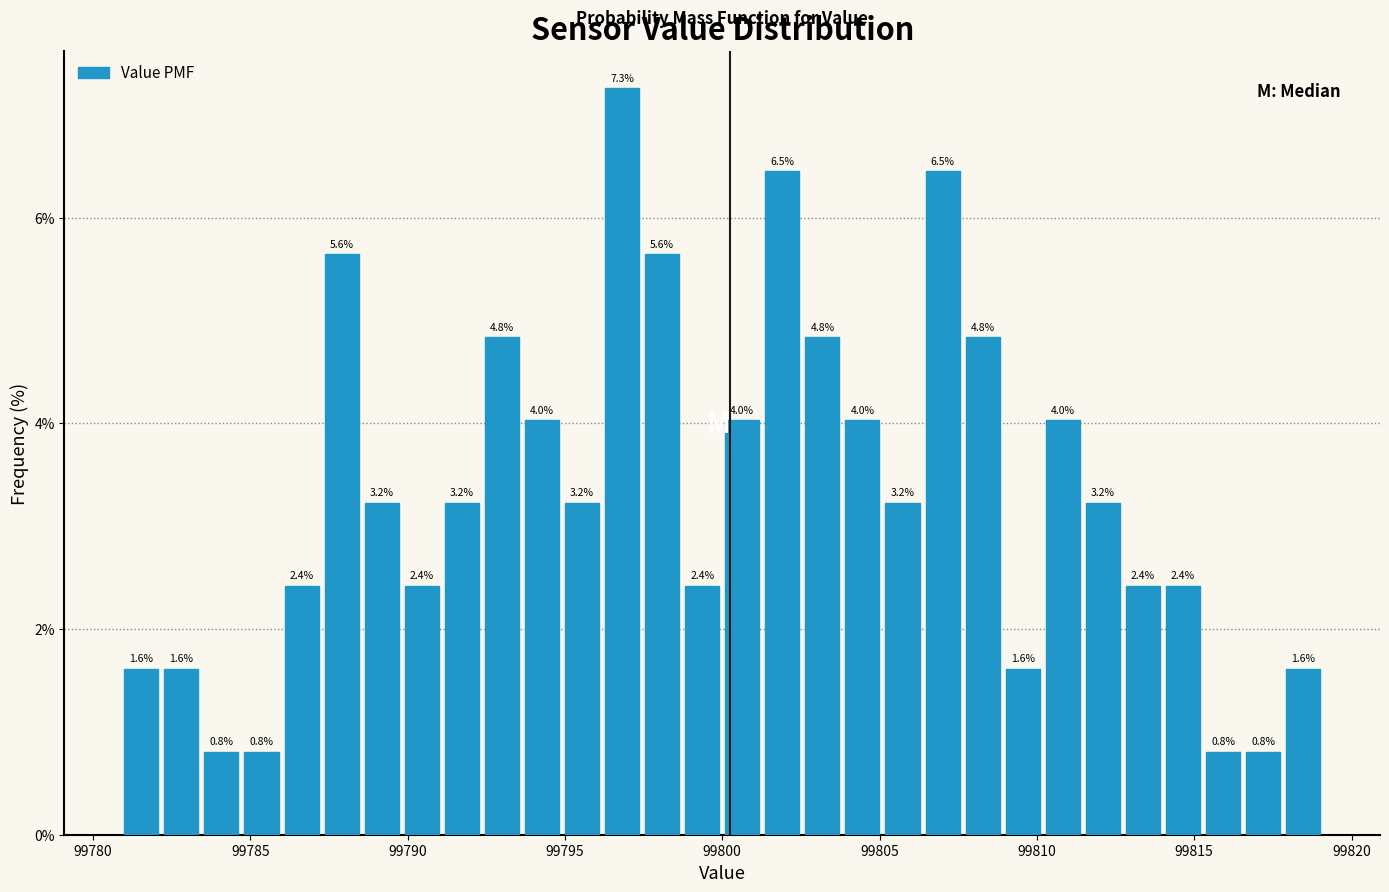

Read against the x-axis, roughly where is the centre of the tallest bar?

99797.0